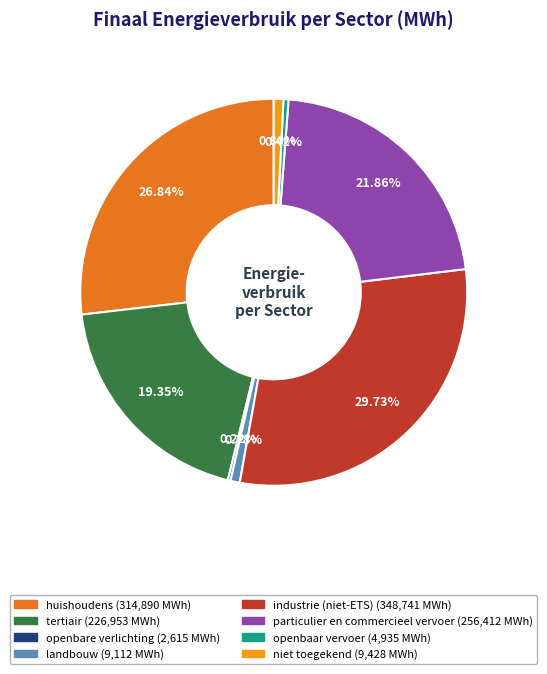

Which has a higher value, particulier en commercieel vervoer or tertiair?

particulier en commercieel vervoer